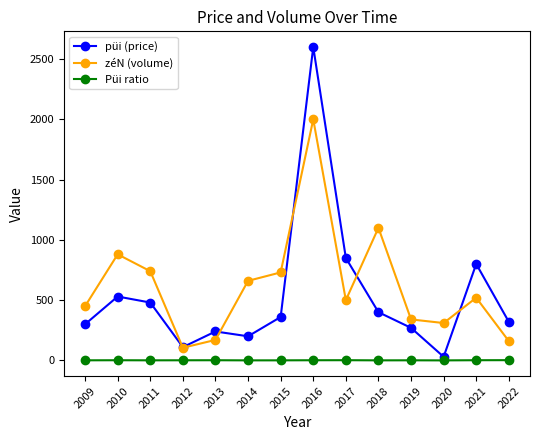

Which series changed the most between 2009 and 2010?

zéN (volume)